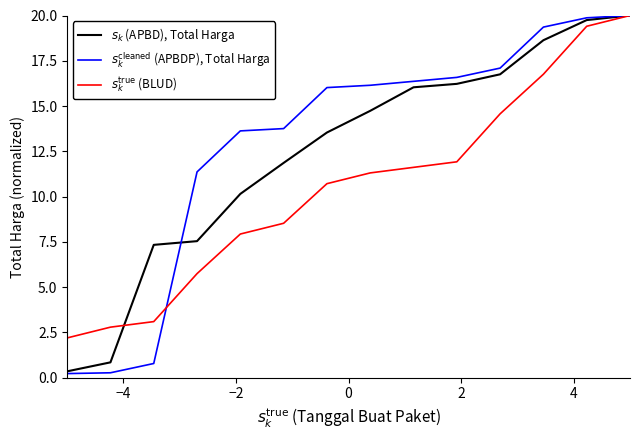

What are all the series names shown in the legend?

$s_k$ (APBD), Total Harga, $s_k^{\mathrm{cleaned}}$ (APBDP), Total Harga, $s_k^{\mathrm{true}}$ (BLUD)